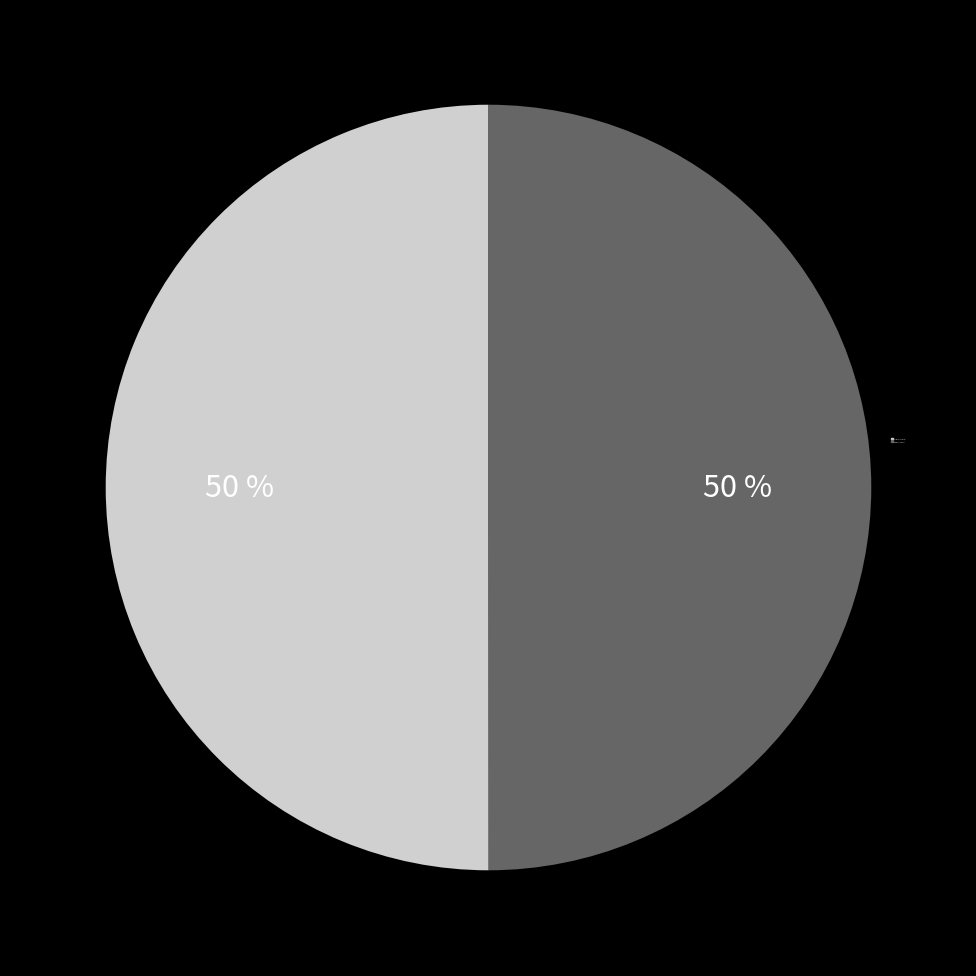

Do Weak (-57 to -58) and Strong (-55 to -56) together represent more than half of the pie?

Yes